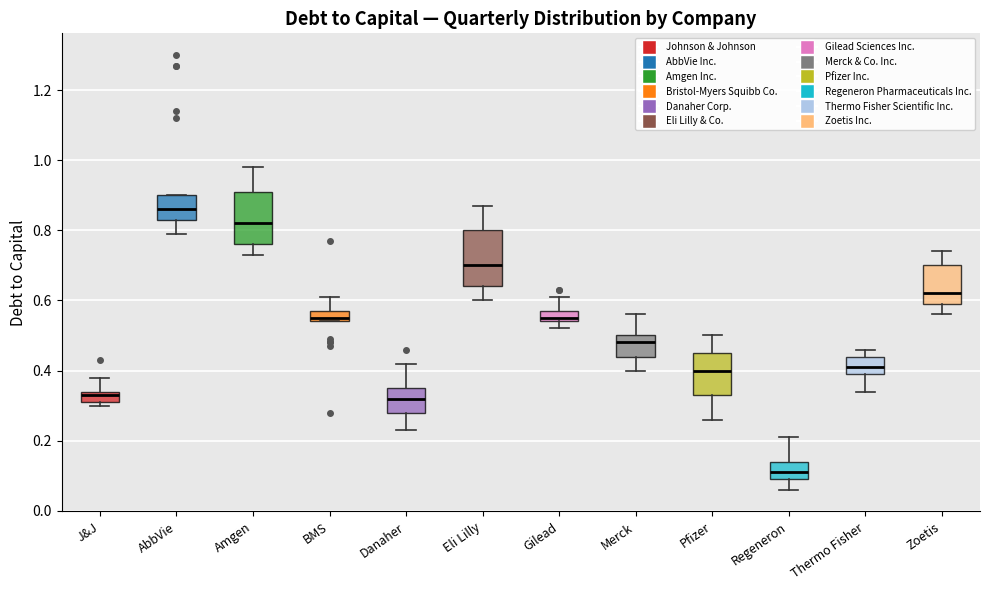

Which box has the highest median line?

AbbVie